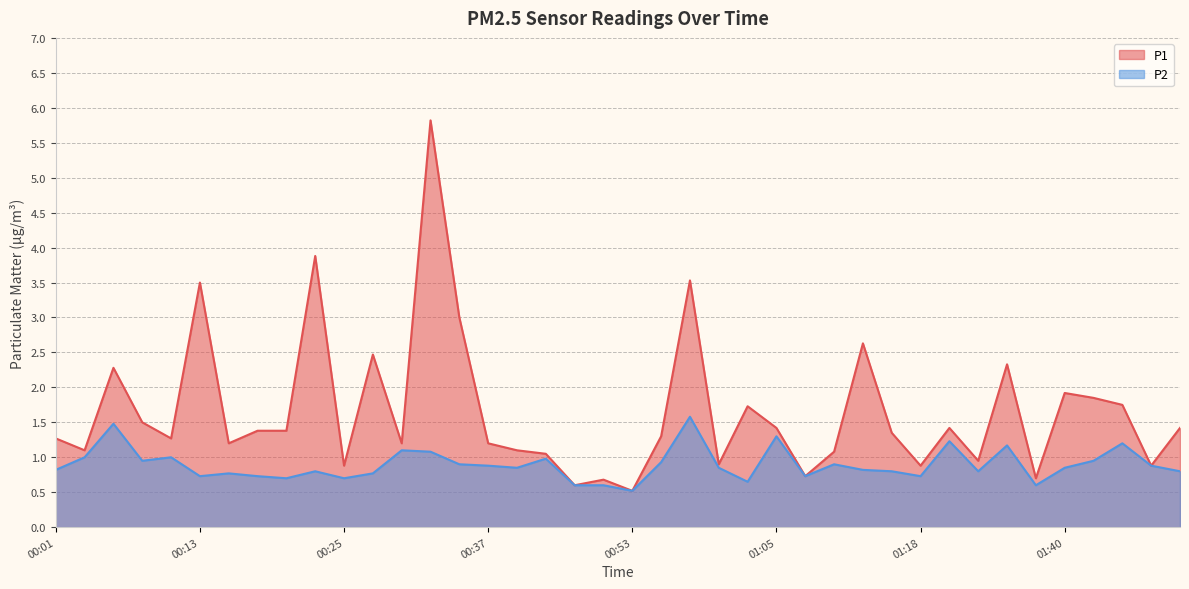

How many categories are shown in the chart?

40